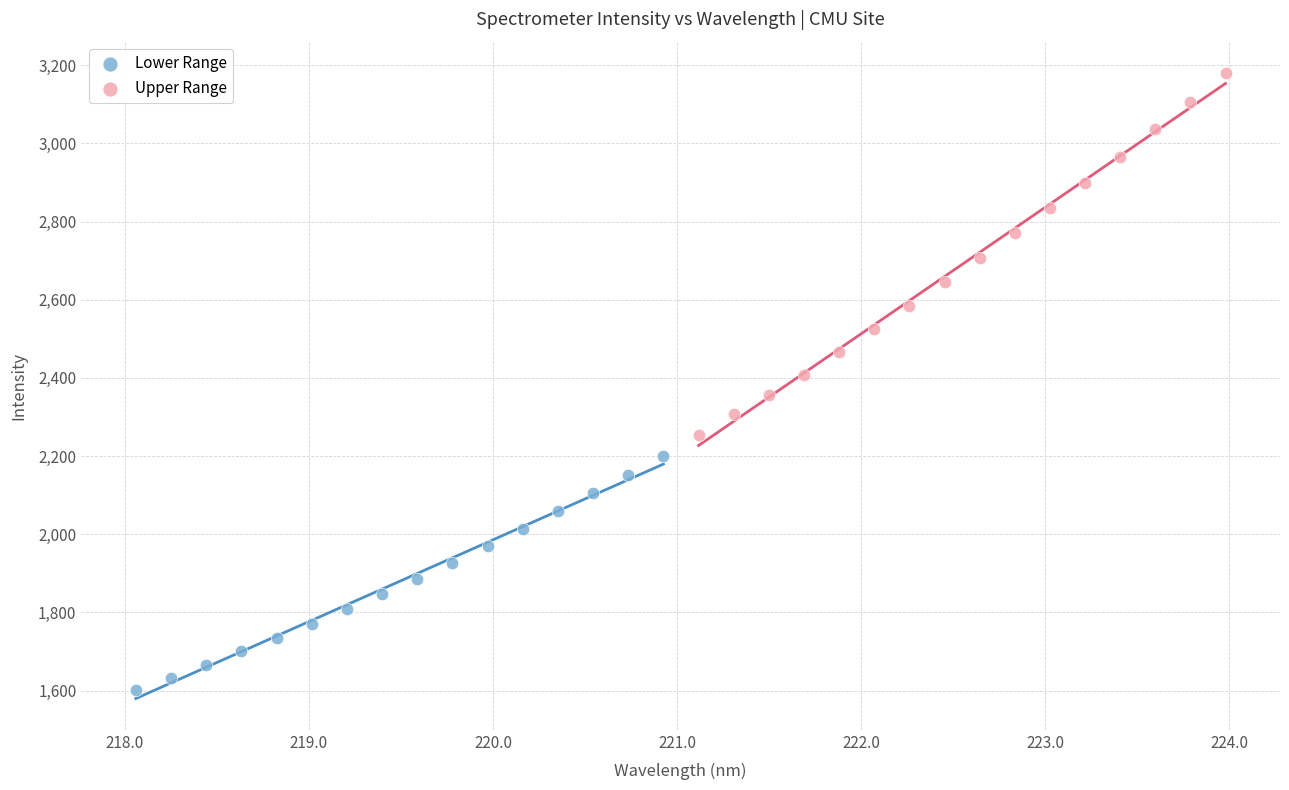

Which series reaches the maximum Y coordinate?

Upper Range